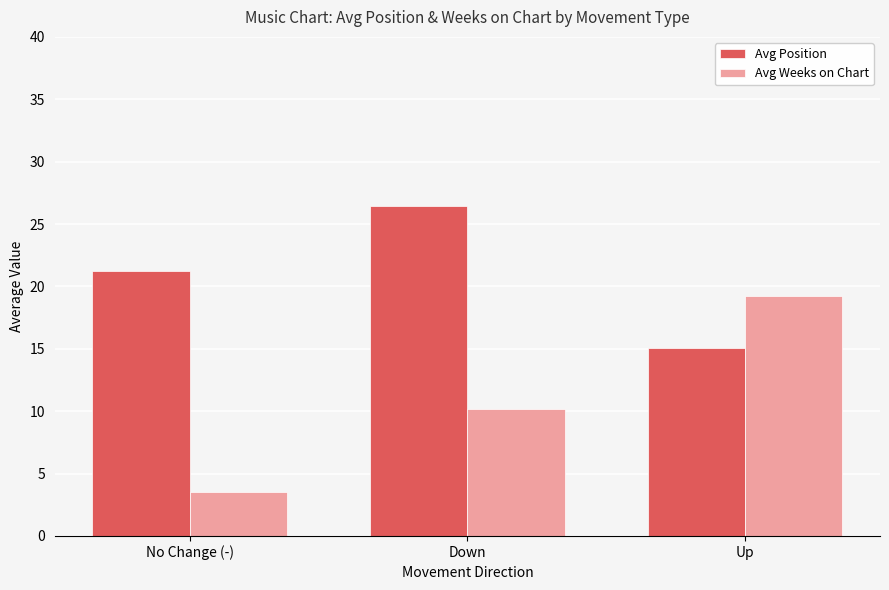

What is the value of the Avg Weeks on Chart bar at the 2nd from the left?

10.2